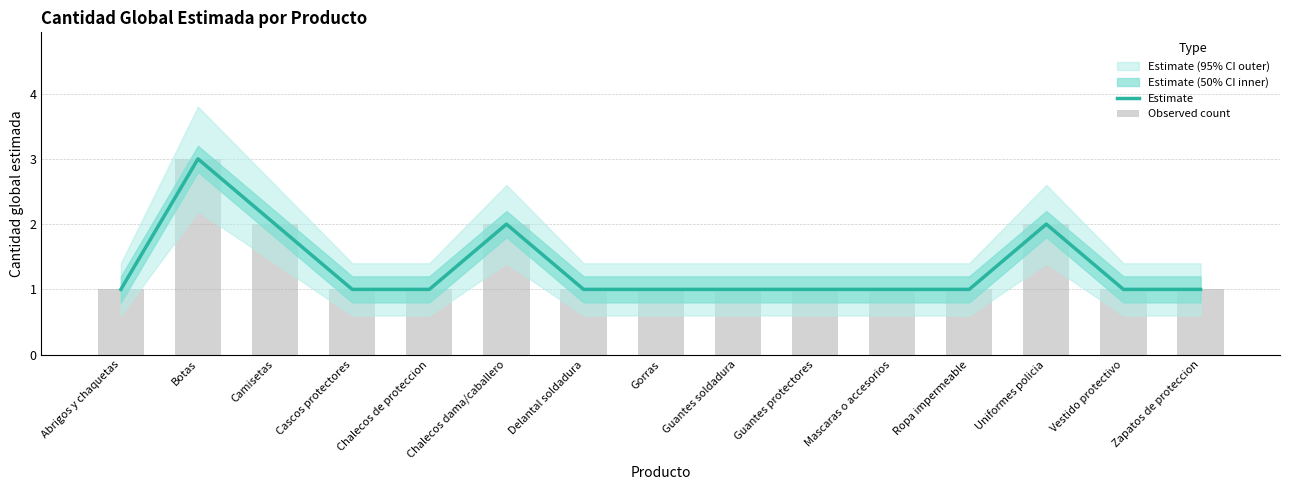

Which category has the lowest value in the Observed count series?

Abrigos y chaquetas